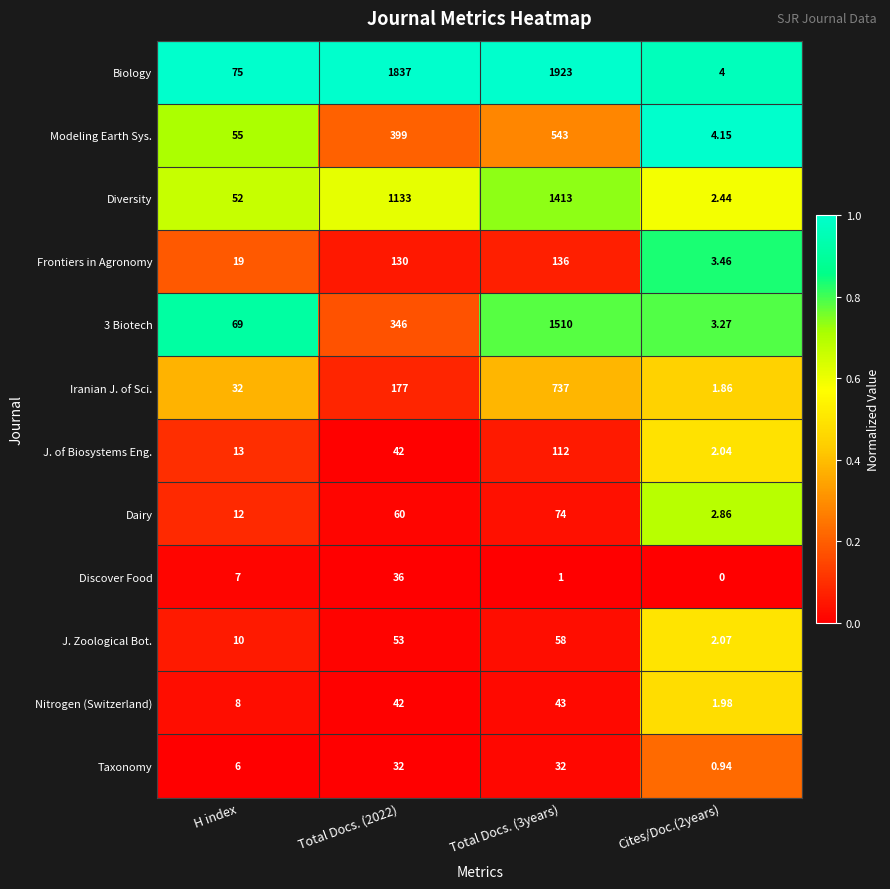

Between Total Docs. (3years) and Cites/Doc.(2years), which series saw the biggest shift?

Biology